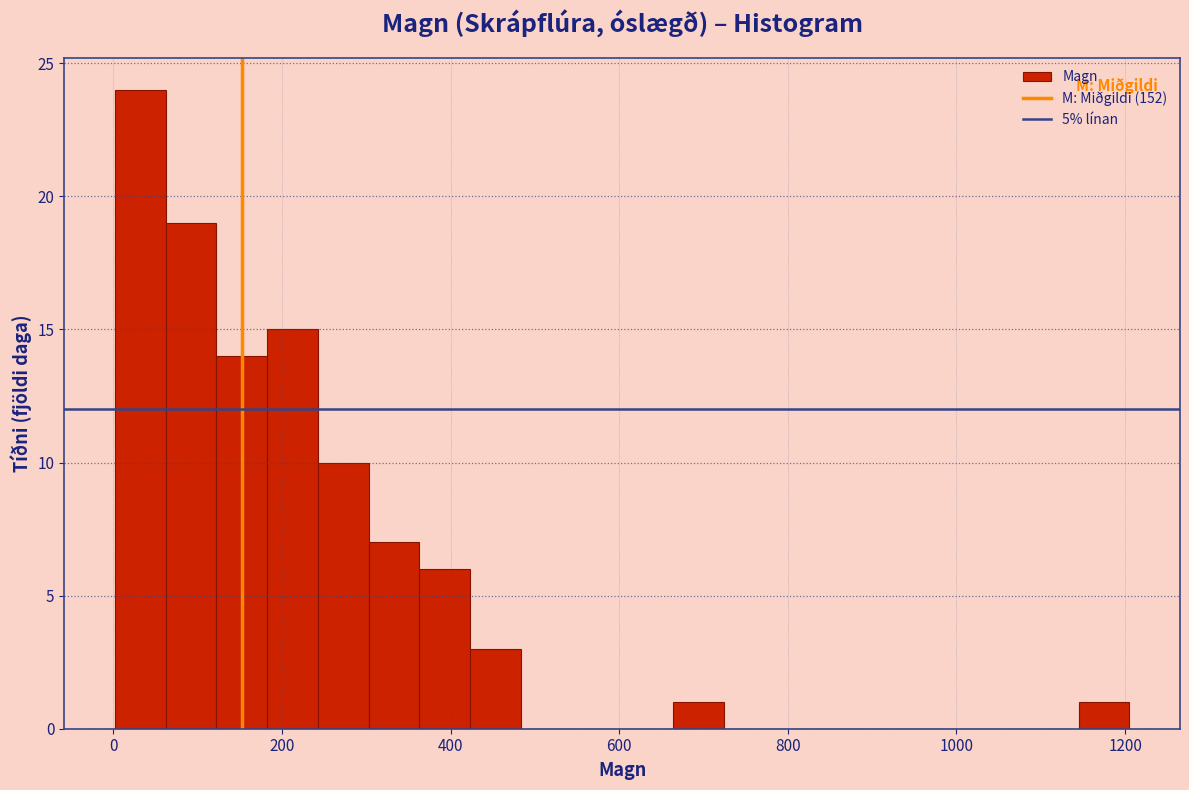

Read against the x-axis, roughly where is the centre of the tallest bar?

40